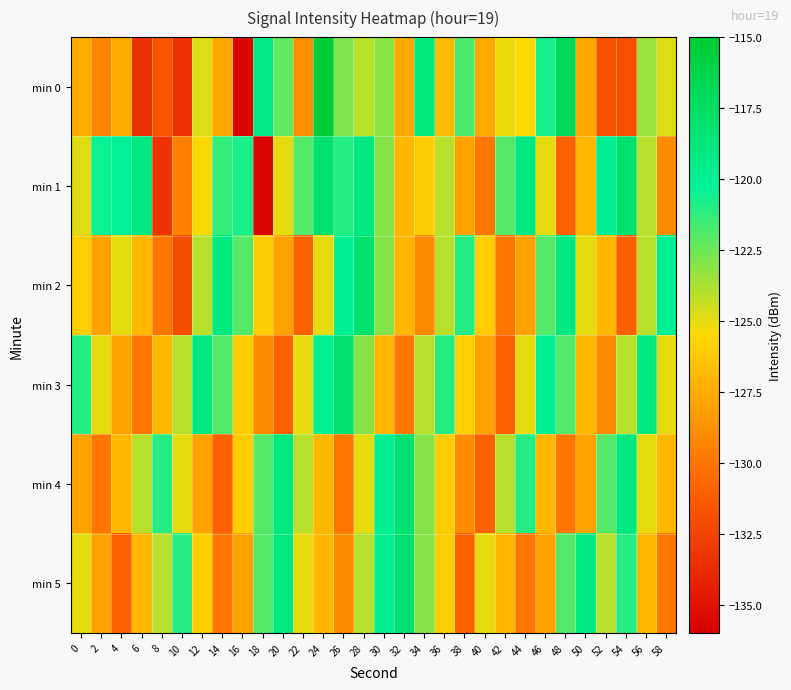

What is the total value across all series at 24?

-732.3